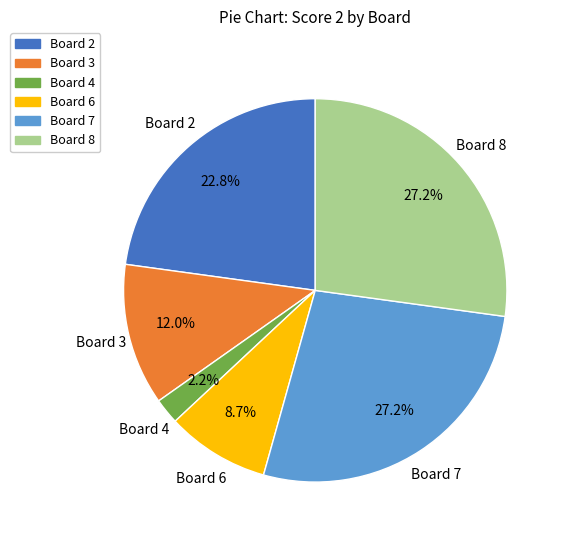

Count the number of slices in the pie.

6